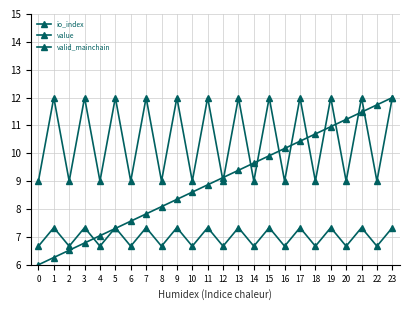

Count the number of data series in this chart.

3